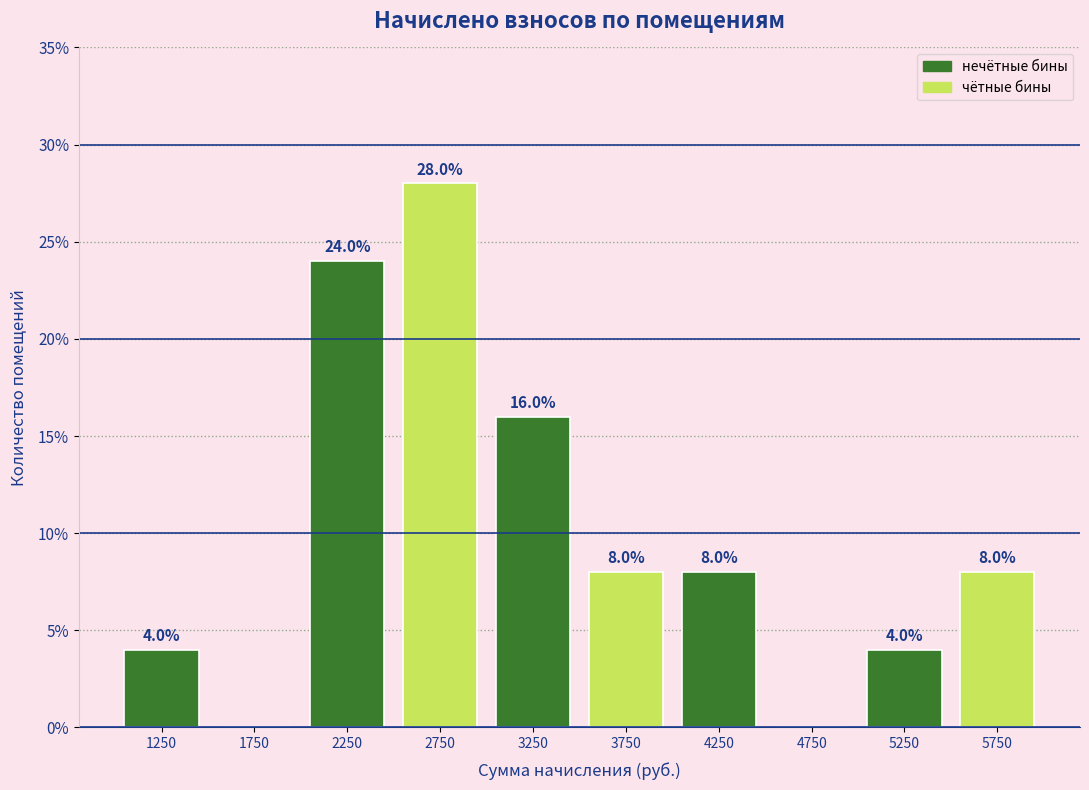

Over which range of the x-axis is the bar tallest?

2500 to 3000